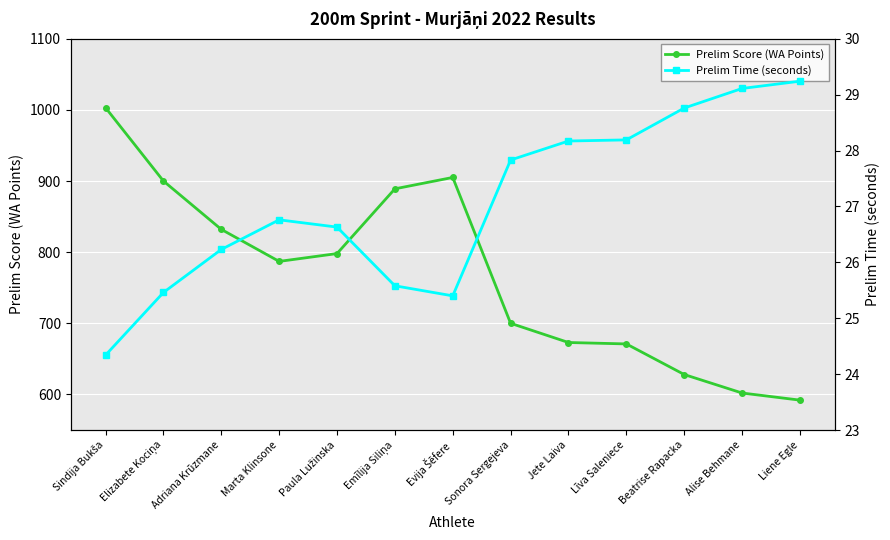

Rank the categories by Prelim Time (seconds) value from highest to lowest.

Liene Egle, Alise Behmane, Beatrise Rapacka, Līva Saleniece, Jete Laiva, Sonora Sergejeva, Marta Klinsone, Paula Lužinska, Adriana Krūzmane, Emīlija Siliņa, Elizabete Kociņa, Evija Šēfere, Sindija Bukša